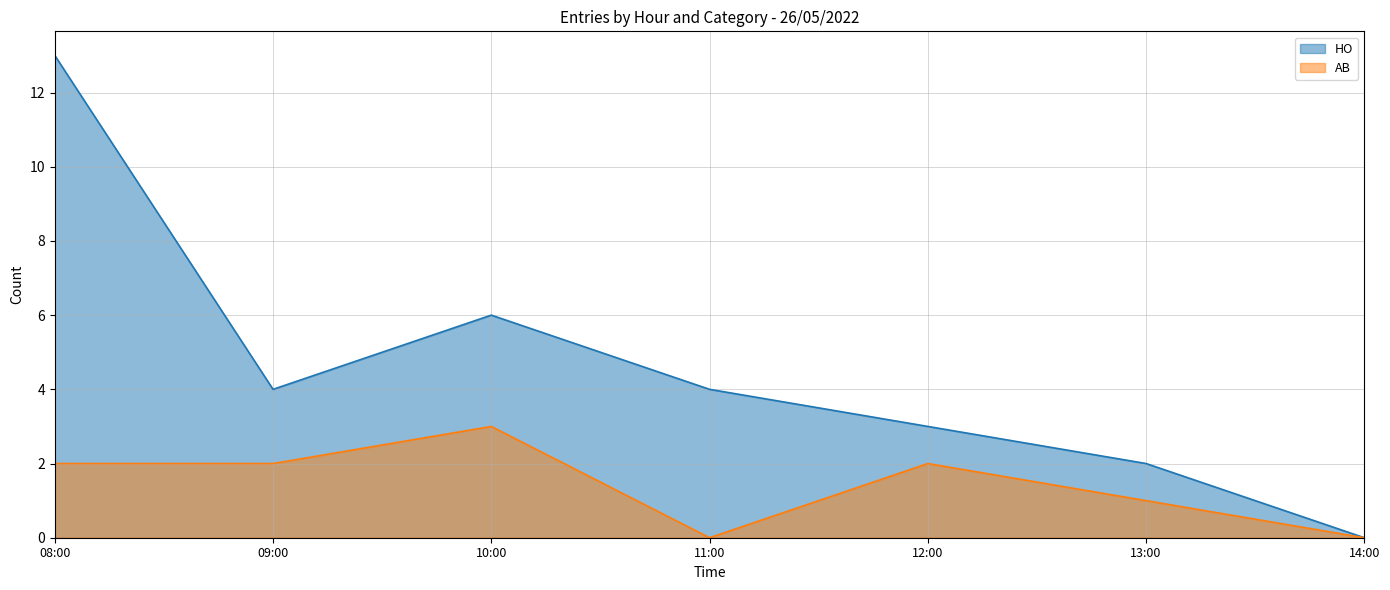

List the series in order of their overall mean, lowest first.

AB, HO